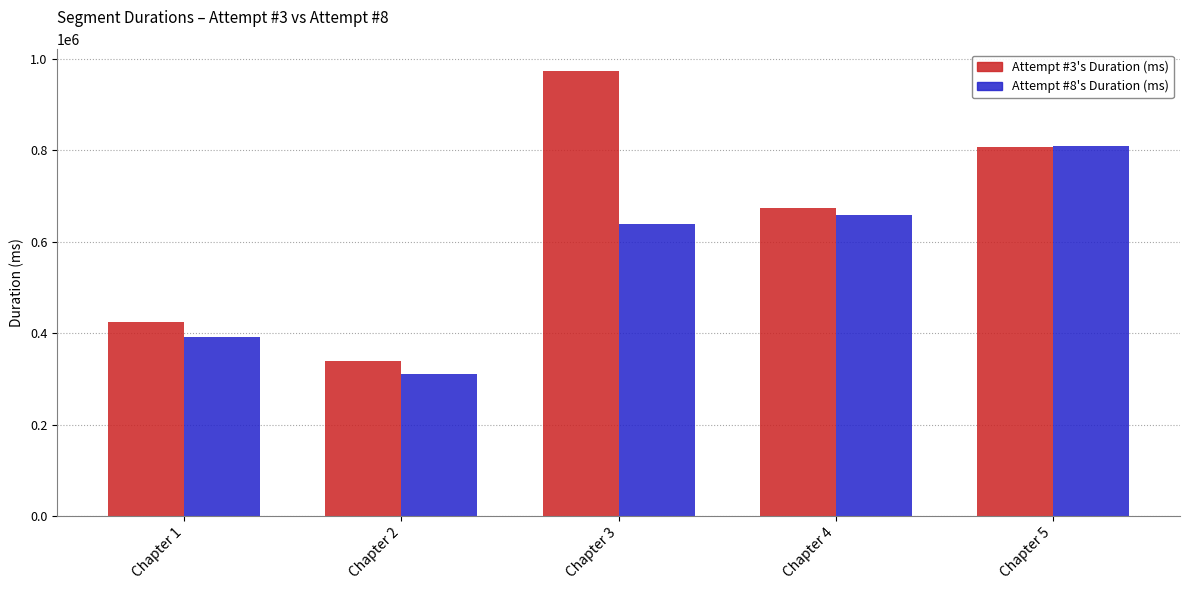

Which series has the largest range (max minus min)?

Attempt #3's Duration (ms)